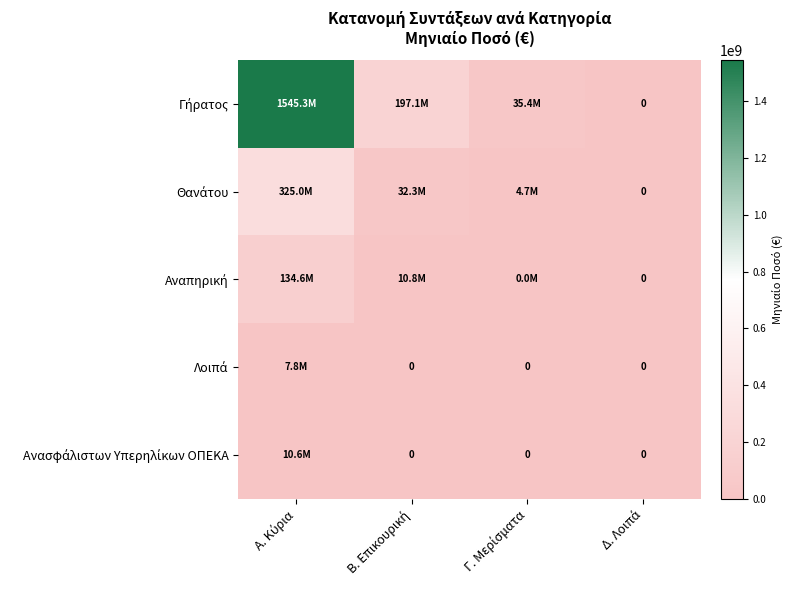

What is the difference between the maximum and minimum values in the Αναπηρική series?

134644380.9